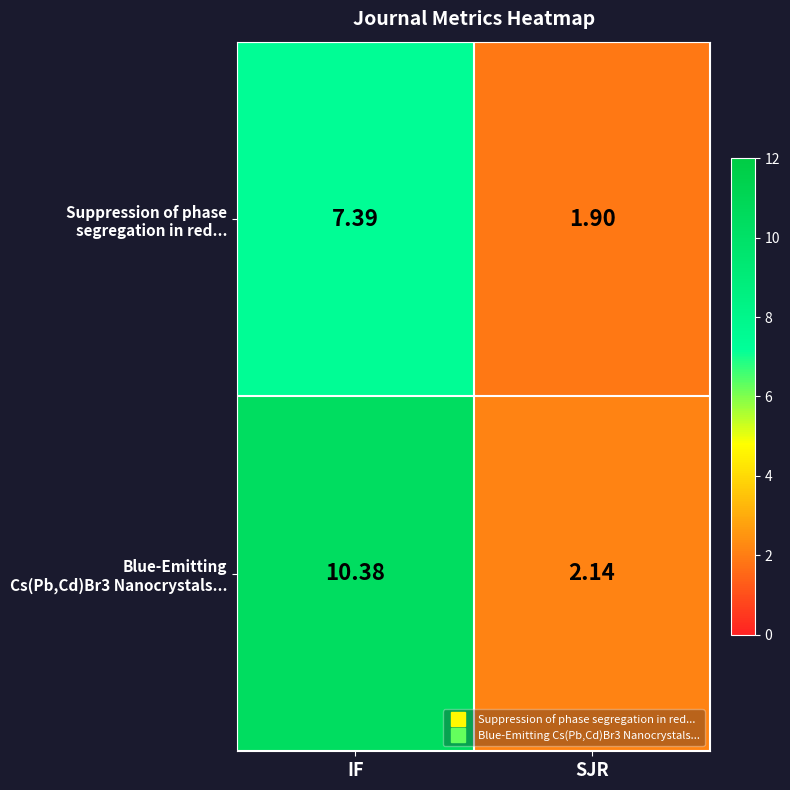

At which category is the sum across all series the highest?

IF